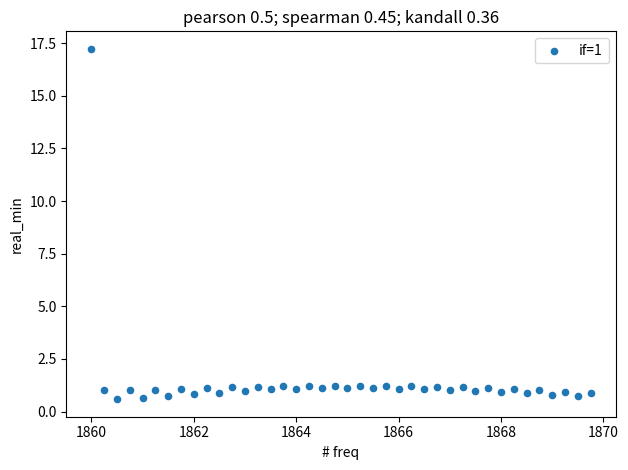

What is the range of X values (max minus min)?

9.8